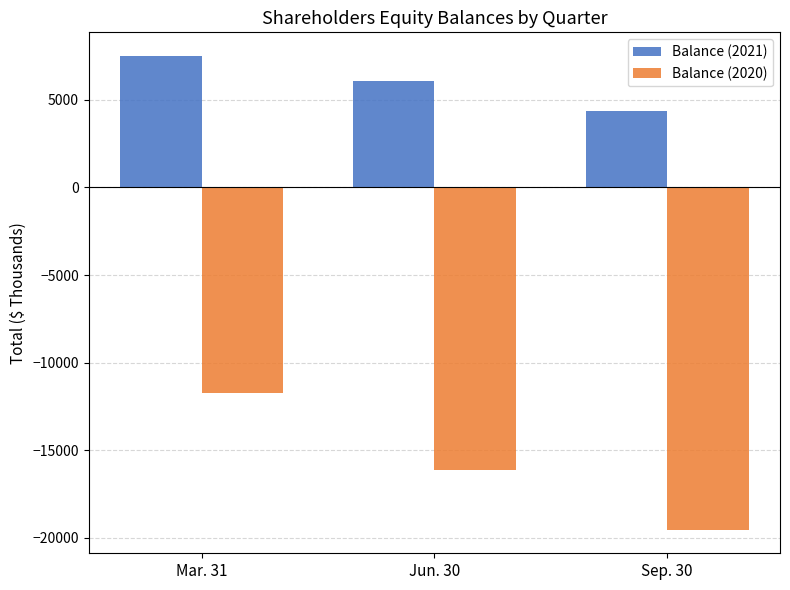

Which category has the highest value in the Balance (2021) series?

Mar. 31